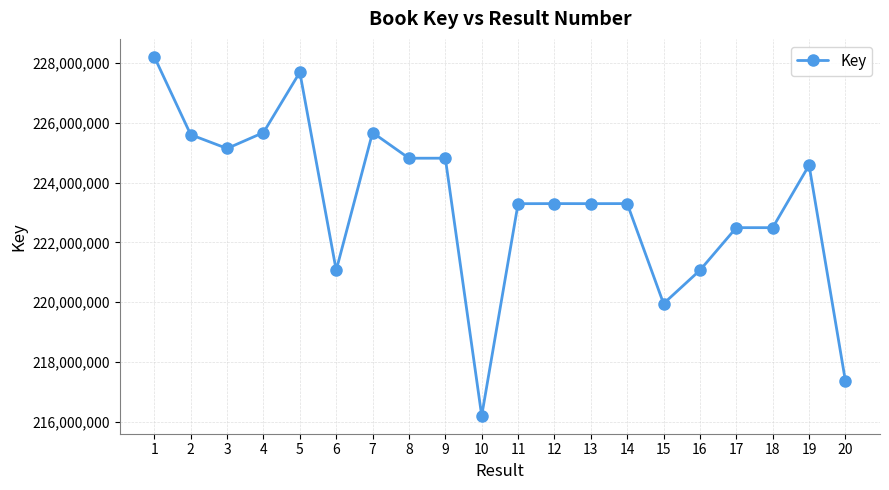

What is the difference between the second highest and second lowest values?

10339656